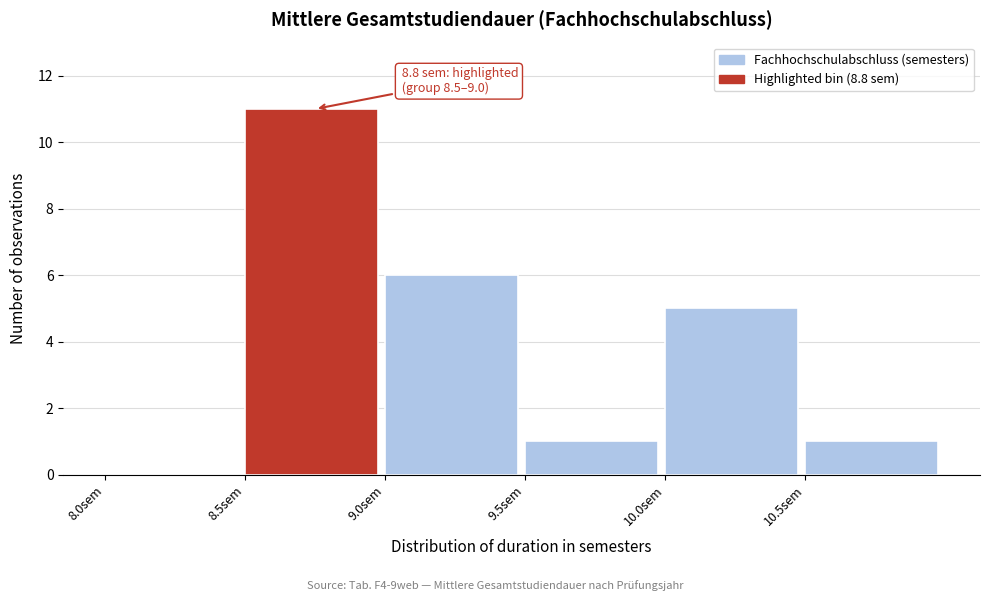

Over which range of the x-axis is the bar tallest?

8.5 to 9.0